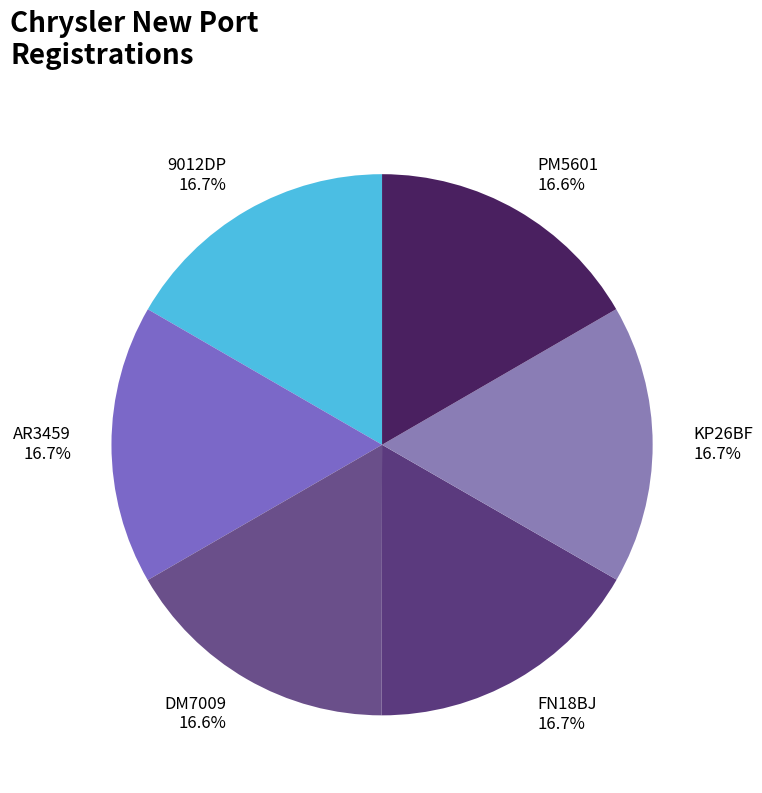

The AR3459 slice represents 17% of the pie. True or false?

True